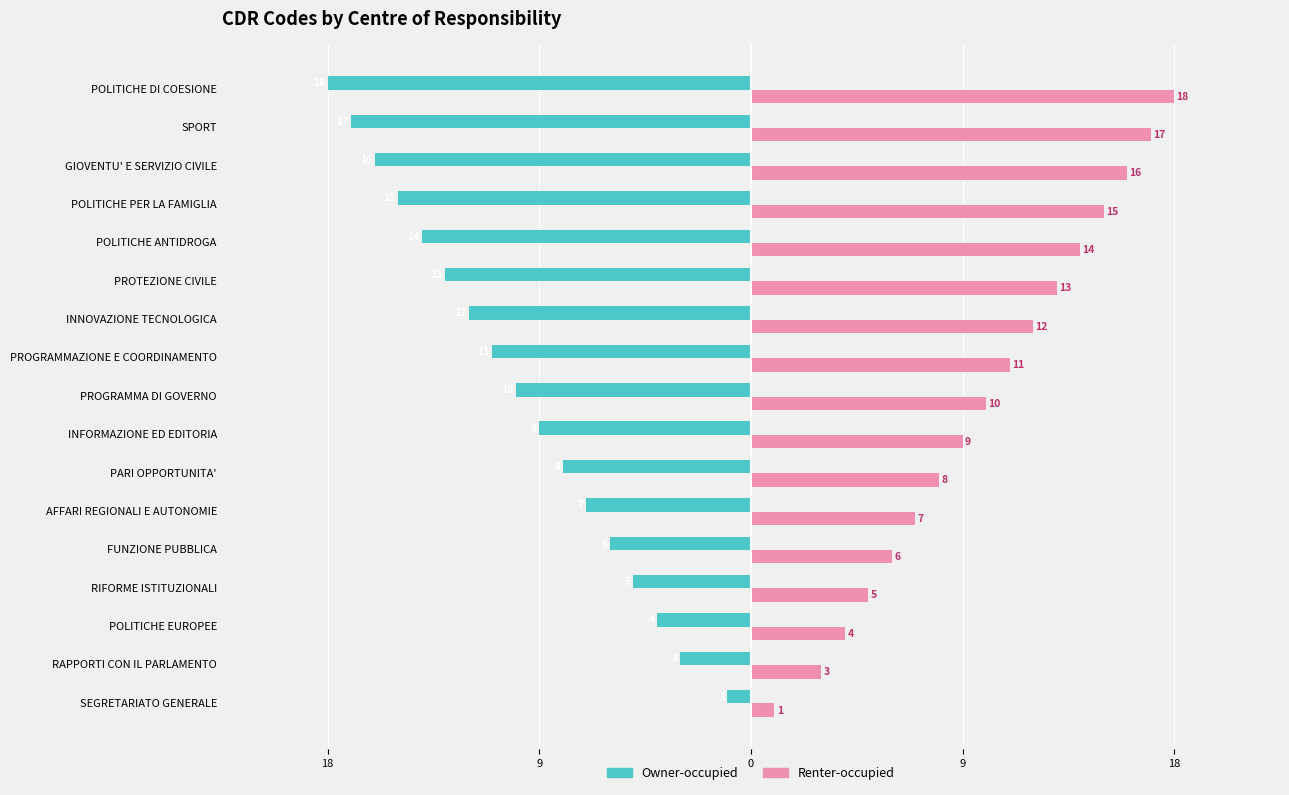

What are all the series names shown in the legend?

Owner-occupied, Renter-occupied